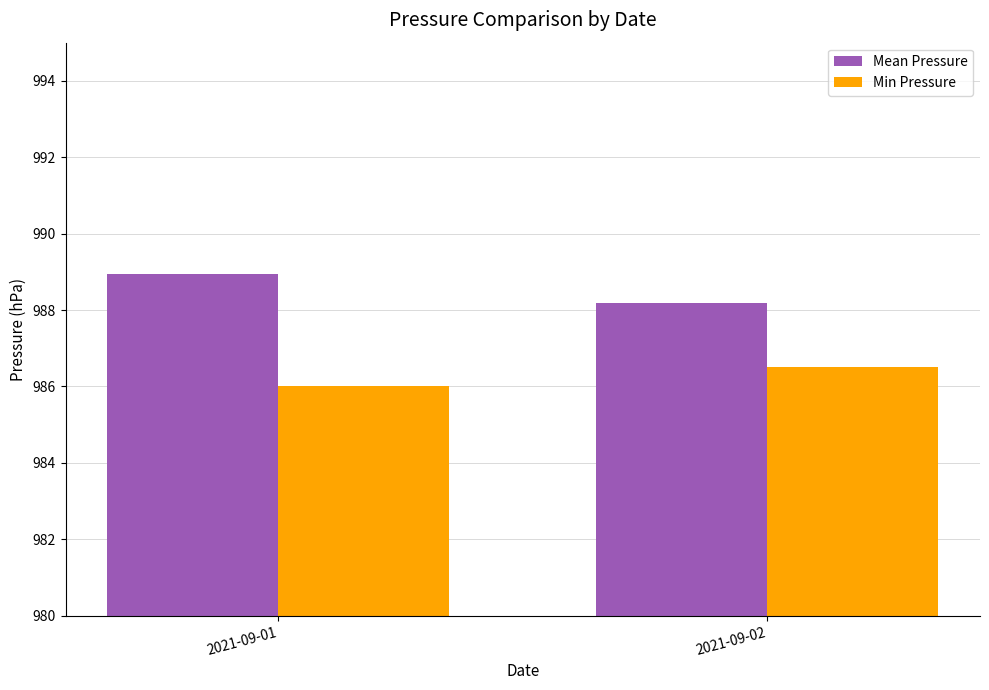

Which label corresponds to the smallest value in the chart?

2021-09-01